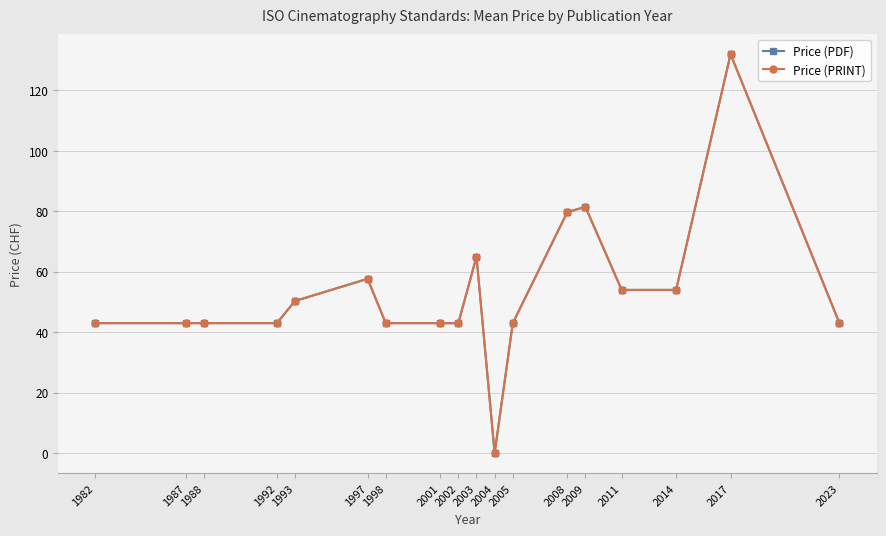

Does the chart have visible grid lines?

Yes